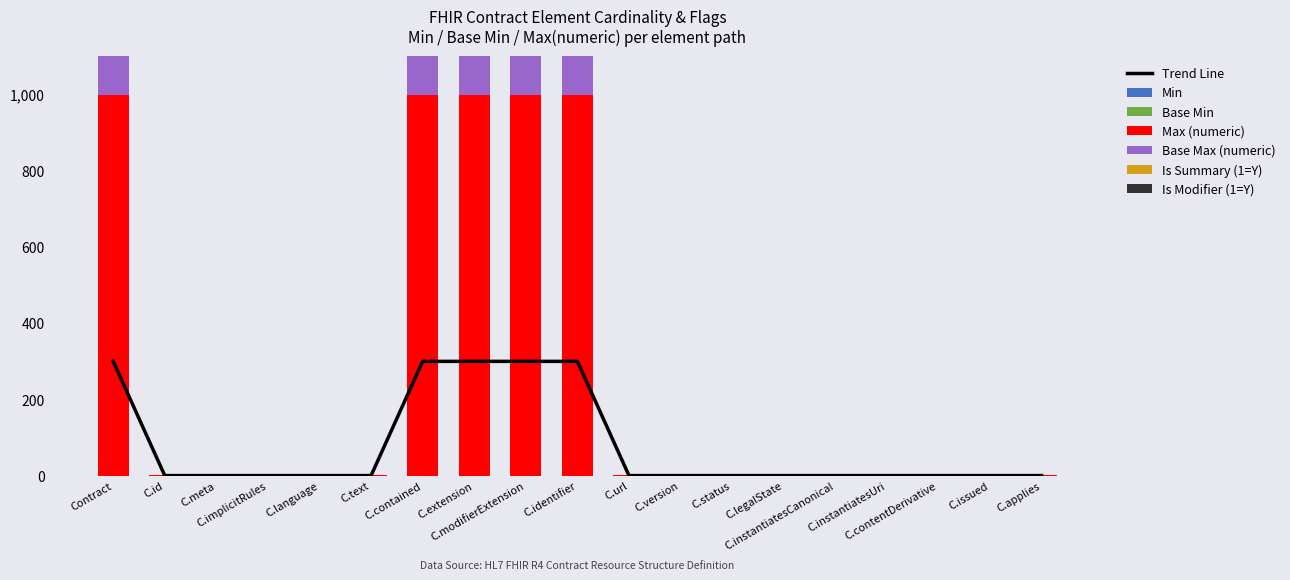

Is it true that Is Summary (1=Y) equals 1.6 at C.version?

False